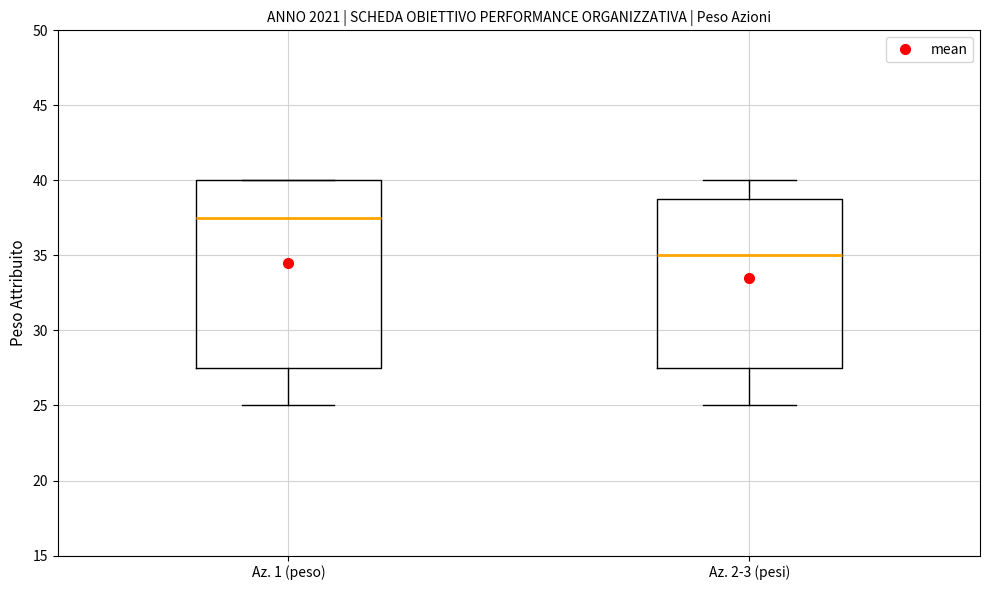

Reading left to right, transcribe this box plot: for each box, give where its median line is, the range the box spans, and where its two whiskers end, as read against the y-axis. The values are not printed on the chart, so give them approximately, as read against the axis.

Az. 1 (peso): median 37.5, box 27.5 to 40.0, whiskers 25.0 to 40.0
Az. 2-3 (pesi): median 35.0, box 27.5 to 39.0, whiskers 25.0 to 40.0